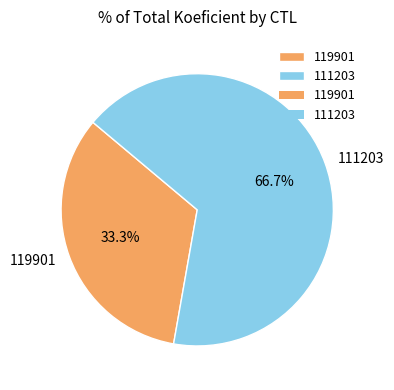

The 119901 slice represents 33% of the pie. True or false?

True